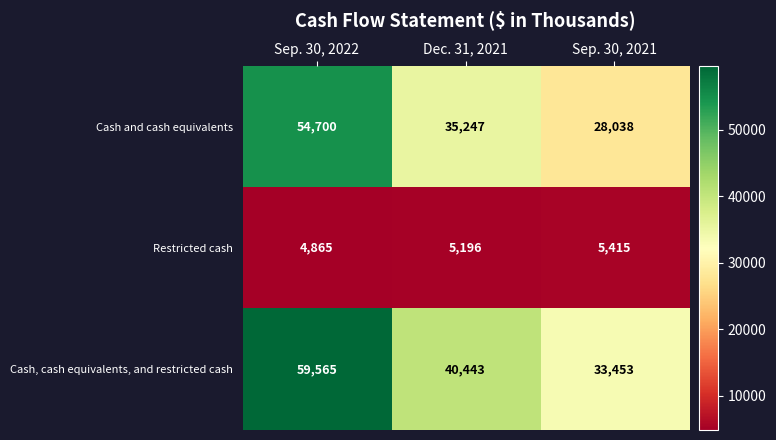

What is the approximate value of Restricted cash at Sep. 30, 2021, to the nearest 100?

5400